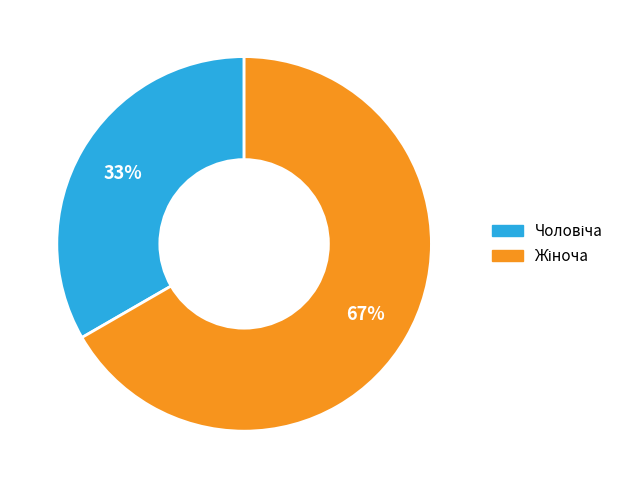

To the nearest percent, what is the average slice percentage?

50%